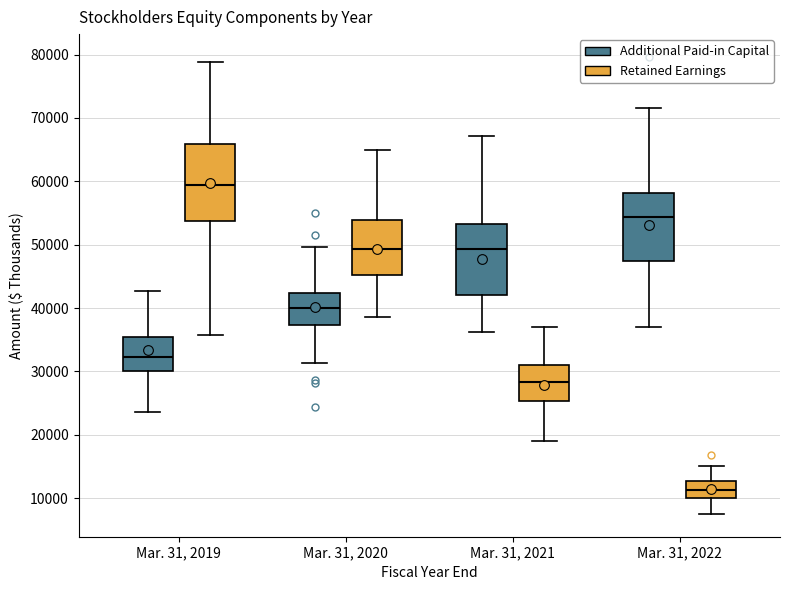

Reading left to right, transcribe this box plot: for each box, give where its median line is, the range the box spans, and where its two whiskers end, as read against the y-axis. The values are not printed on the chart, so give them approximately, as read against the axis.

Mar. 31, 2019 (Additional Paid-in Capital): median 32000, box 30000 to 35000, whiskers 24000 to 43000
Mar. 31, 2019 (Retained Earnings): median 59000, box 54000 to 66000, whiskers 36000 to 79000
Mar. 31, 2020 (Additional Paid-in Capital): median 40000, box 37000 to 42000, whiskers 31000 to 50000
Mar. 31, 2020 (Retained Earnings): median 49000, box 45000 to 54000, whiskers 39000 to 65000
Mar. 31, 2021 (Additional Paid-in Capital): median 49000, box 42000 to 53000, whiskers 36000 to 67000
Mar. 31, 2021 (Retained Earnings): median 28000, box 25000 to 31000, whiskers 19000 to 37000
Mar. 31, 2022 (Additional Paid-in Capital): median 54000, box 47000 to 58000, whiskers 37000 to 72000
Mar. 31, 2022 (Retained Earnings): median 11000, box 10000 to 13000, whiskers 8000 to 15000